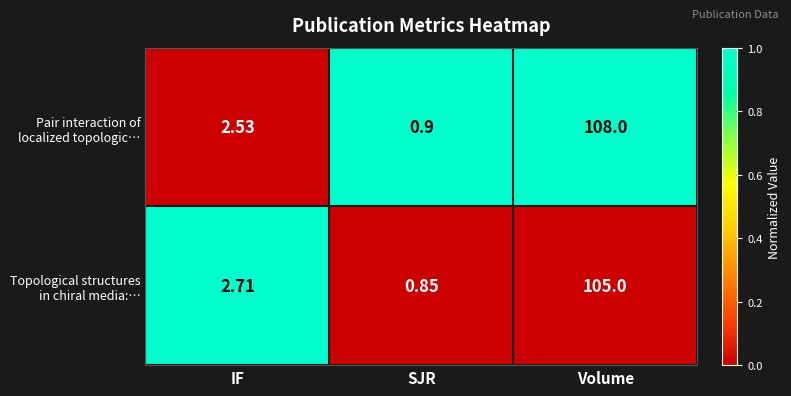

Which label corresponds to the smallest value in the chart?

SJR